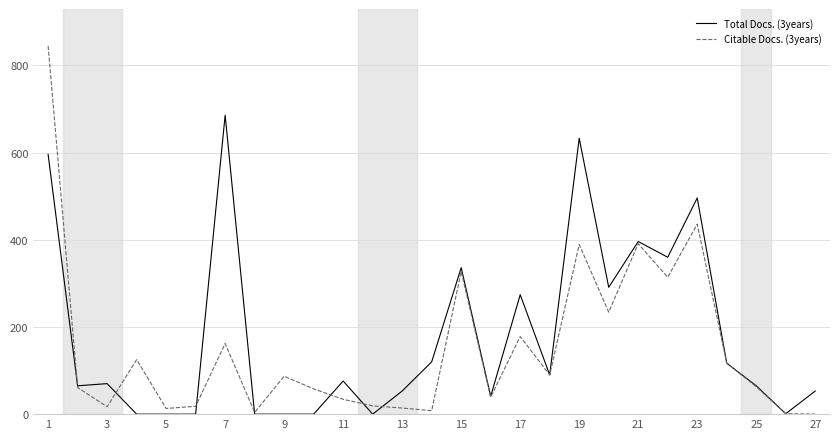

What are all the series names shown in the legend?

Total Docs. (3years), Citable Docs. (3years)